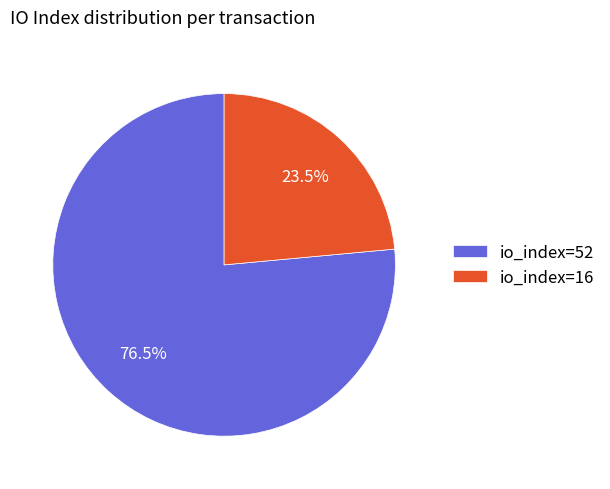

Combined, do io_index=16 and io_index=52 account for over 50%?

Yes